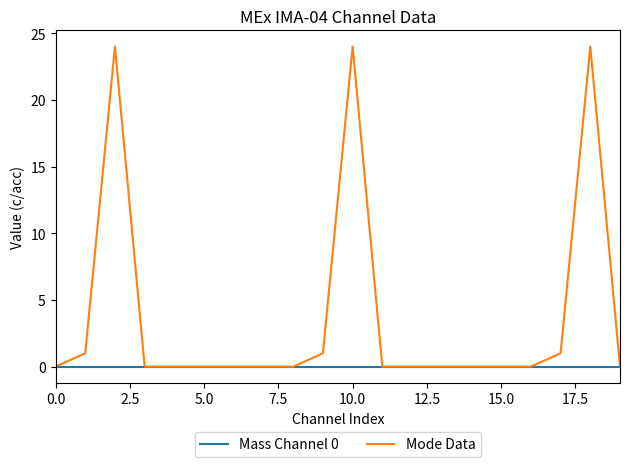

Rank the series by their maximum value, from highest to lowest.

Mode Data, Mass Channel 0